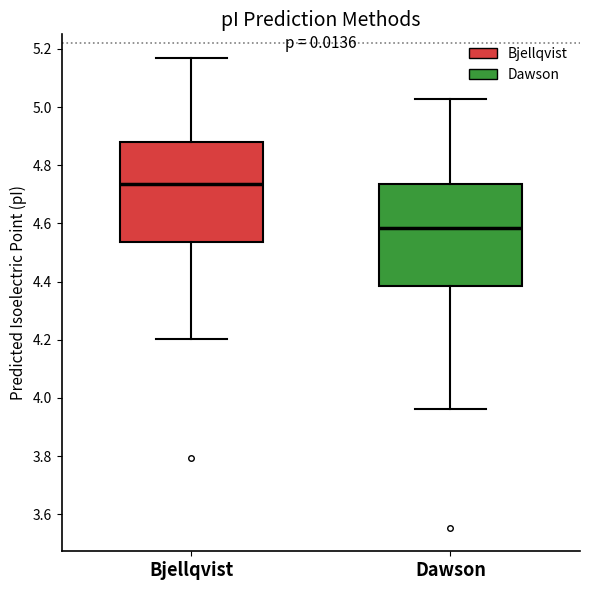

Reading left to right, read every box against the y-axis: the position of its median line, the range the box covers, and the ends of its whiskers. The values are not printed on the chart, so give them approximately, as read against the axis.

Bjellqvist: median 4.74, box 4.54 to 4.88, whiskers 4.20 to 5.16
Dawson: median 4.58, box 4.38 to 4.74, whiskers 3.96 to 5.02